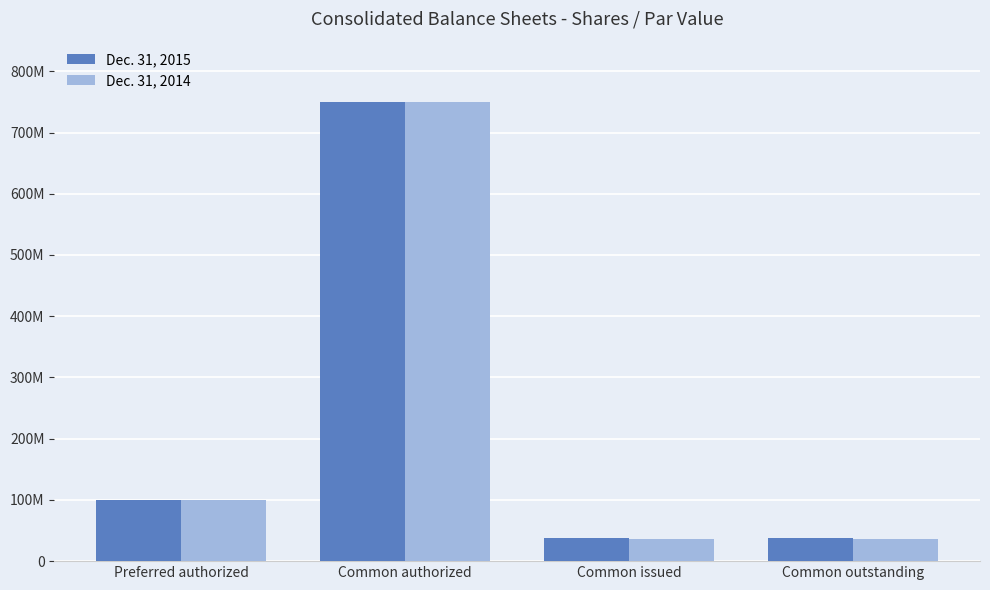

Does the chart contain stacked bars?

No